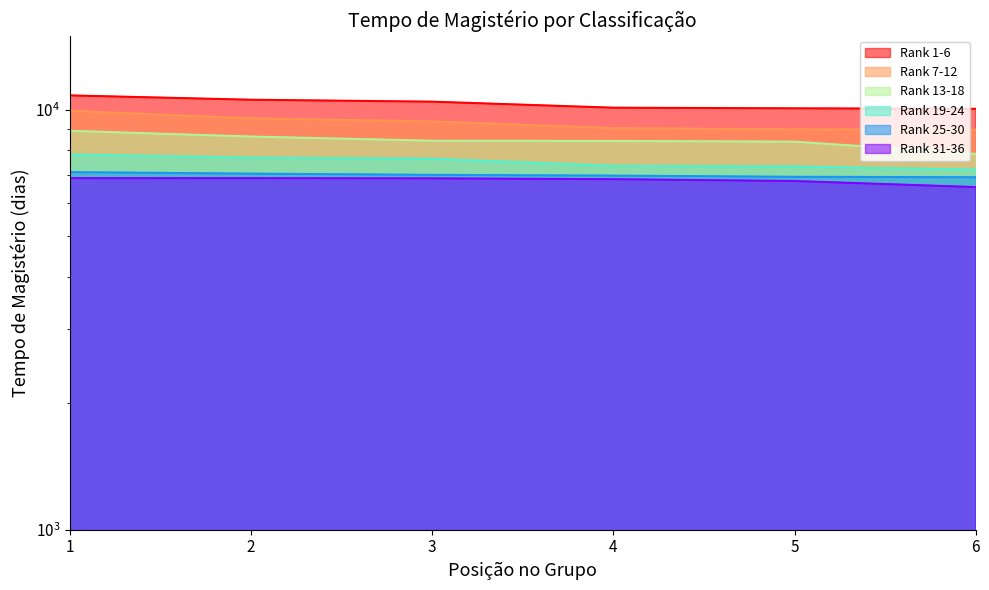

True or false: Rank 25-30 has more than 2 interior local peaks.

False